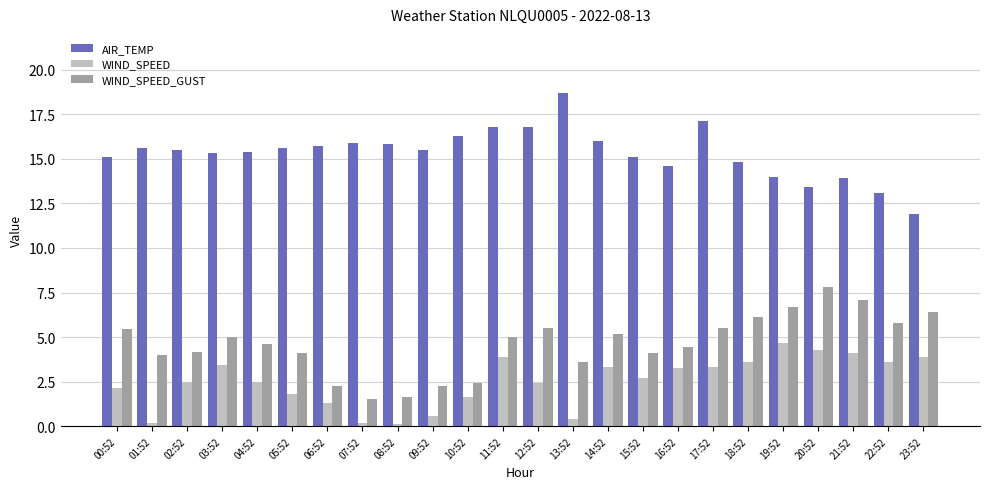

At how many categories does at least one series exceed 2?

24